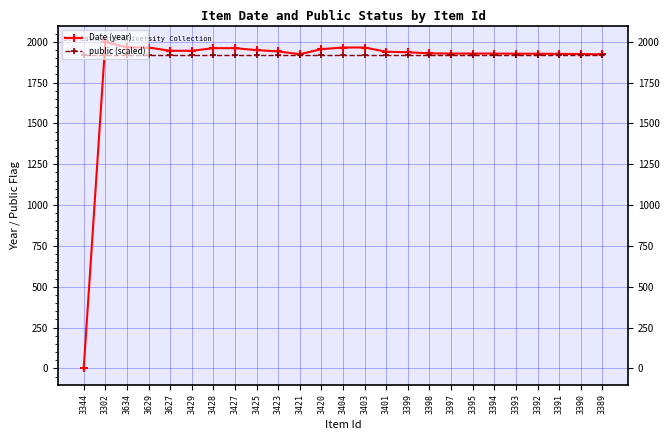

What value does the public (scaled) series have at 3397?

1920